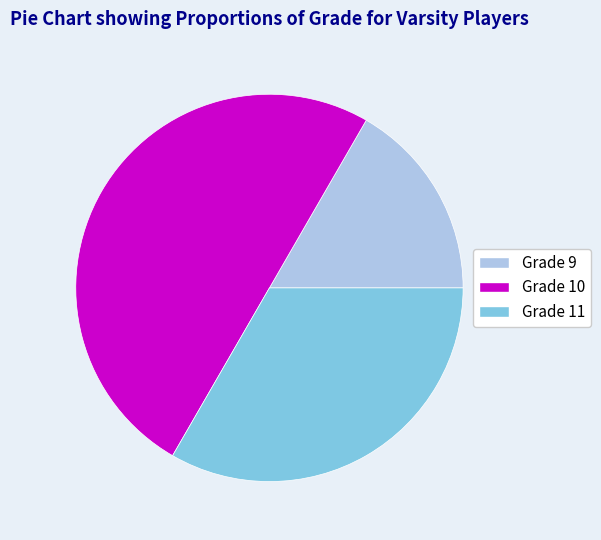

Does Grade 9 represent more than half of the total?

No